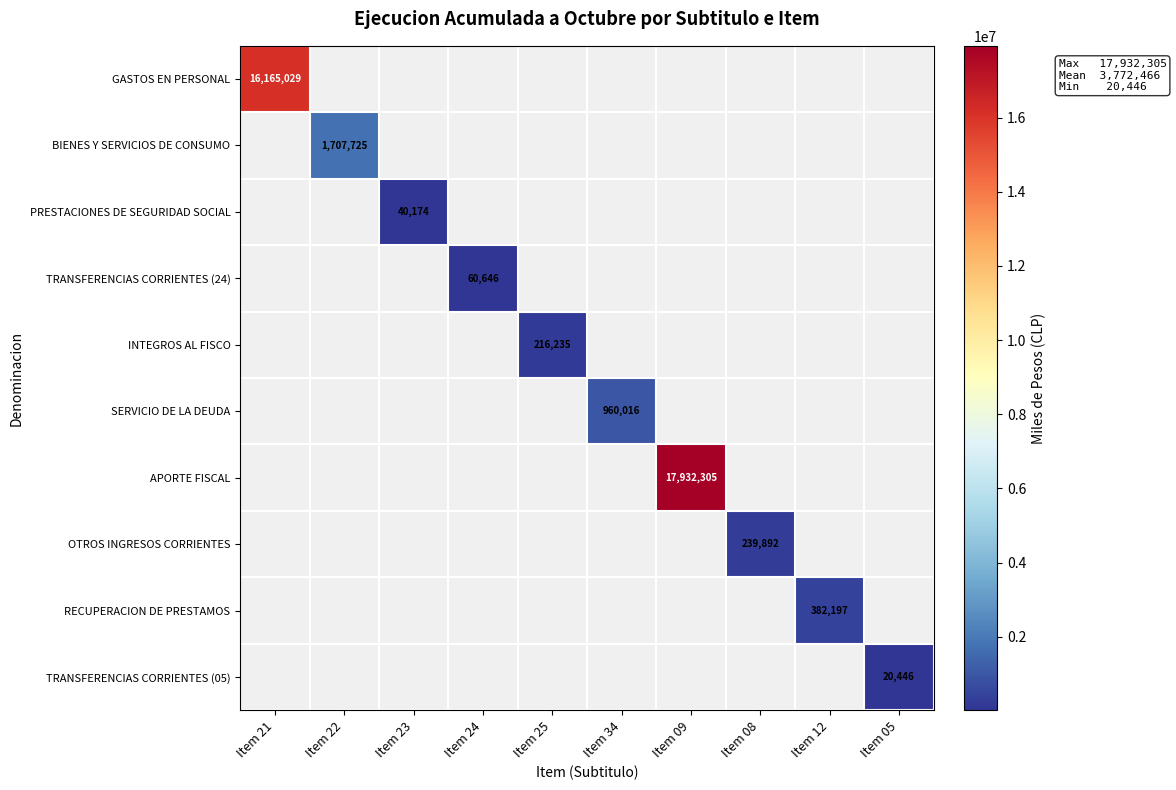

Is it true that APORTE FISCAL equals 17932305 at Item 09?

True